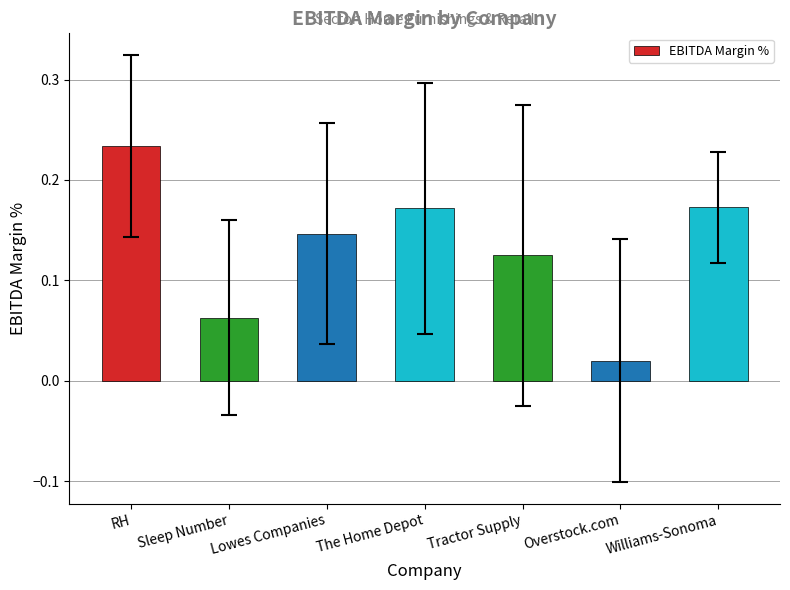

Count the number of data series in this chart.

1